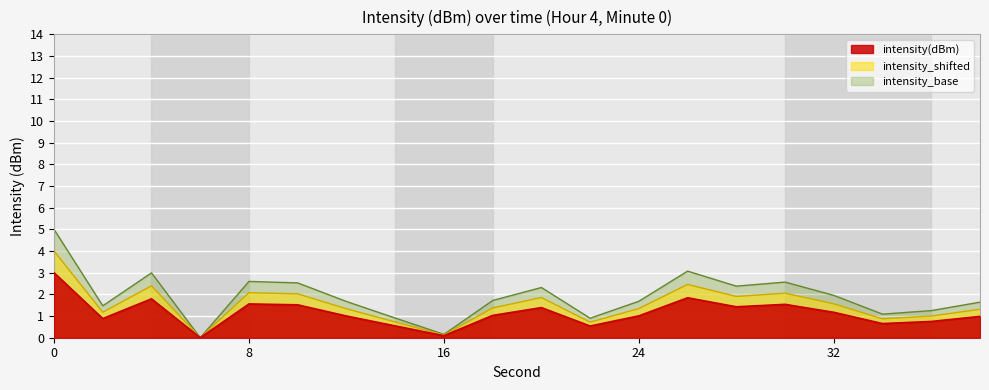

What is the total value across all series at 0?

12.0